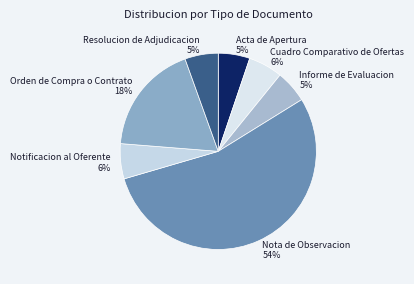

Is there a majority slice in this chart?

Yes